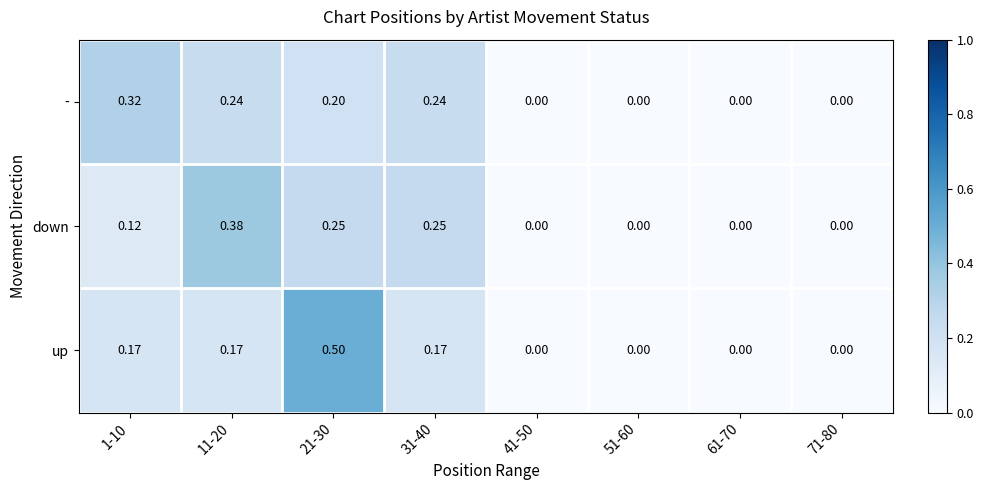

Which series has the widest spread of values?

up